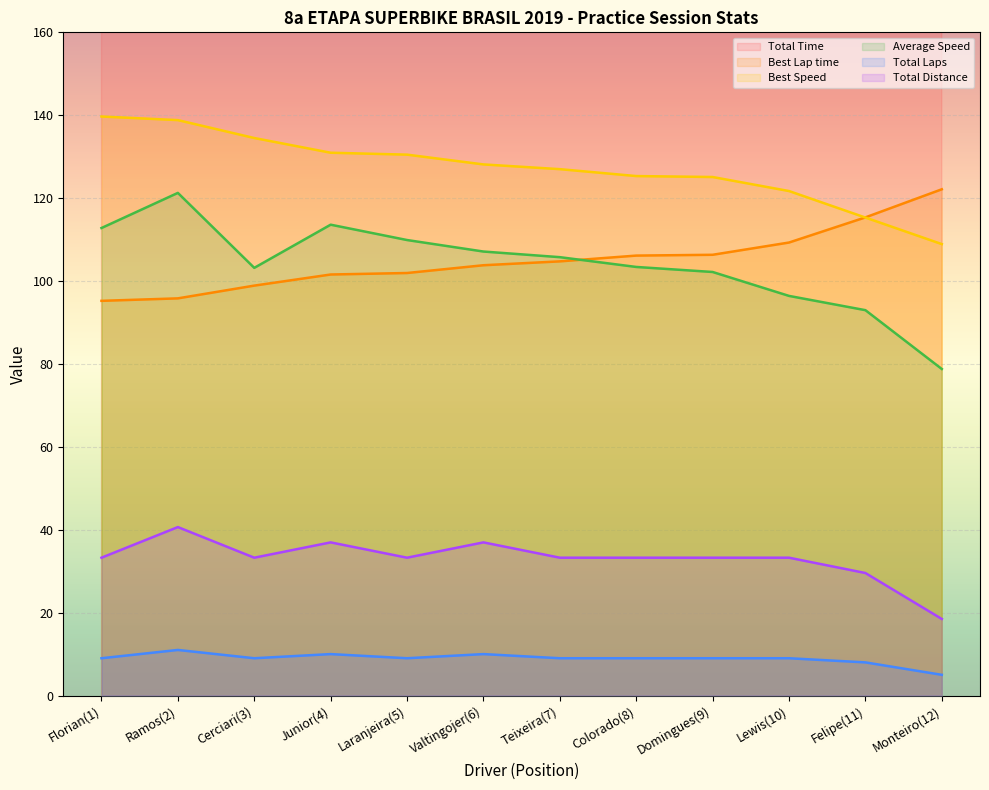

The value of Total Time at Florian(1) is 1061.4. True or false?

True